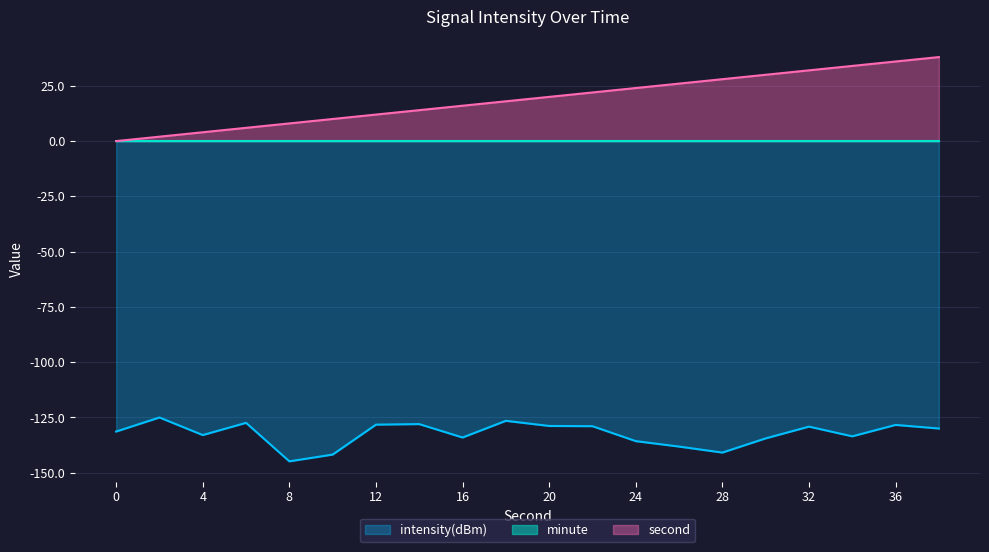

True or false: intensity(dBm) and second intersect in this chart.

False